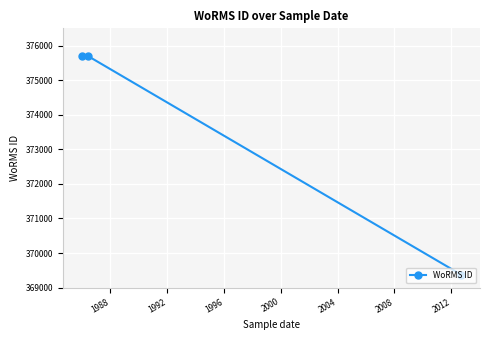

What is the value of the 3rd point from the left?

369377